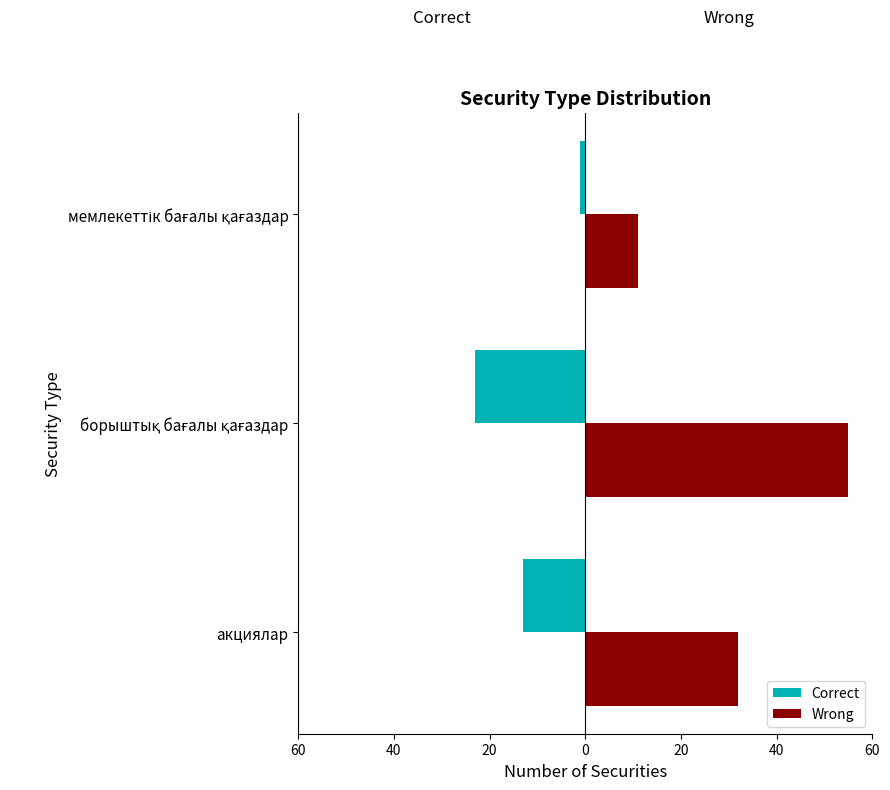

What is the value of the Wrong bar at the 3rd from the left?

11